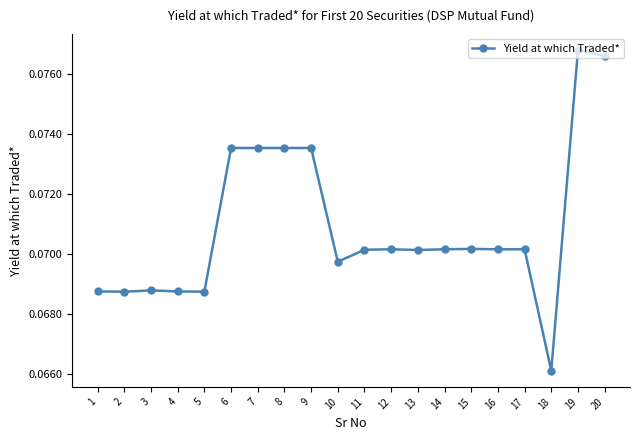

How many data points does each series have?

20